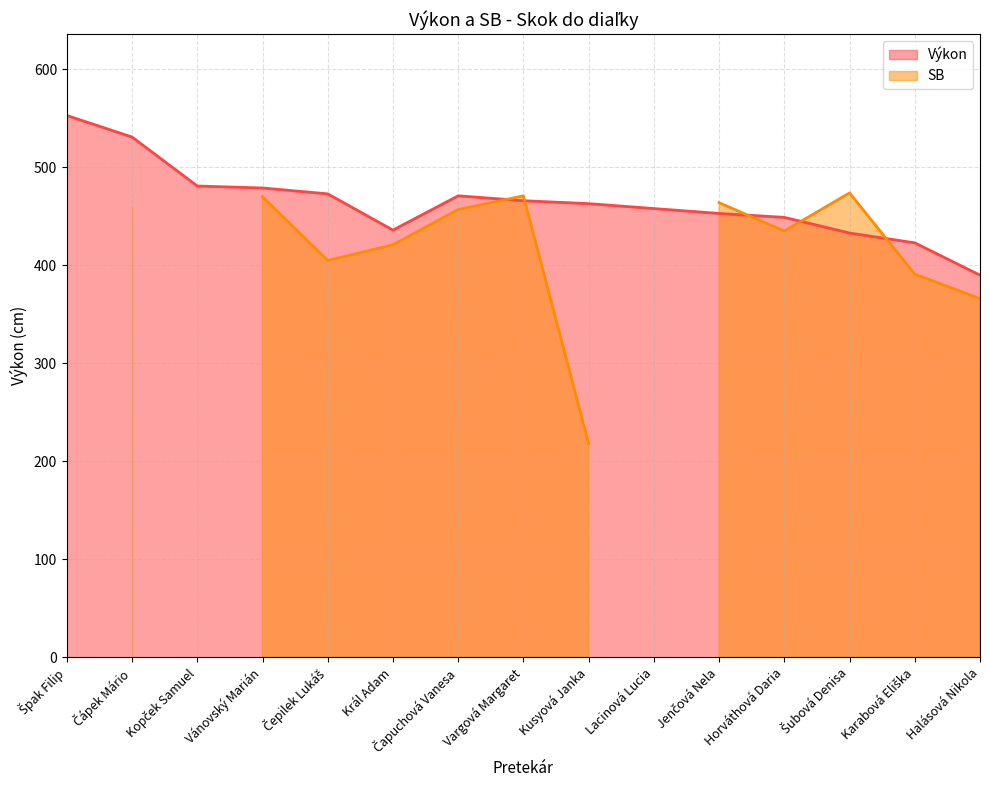

At which label is the value closest to 471?

Čapuchová Vanesa